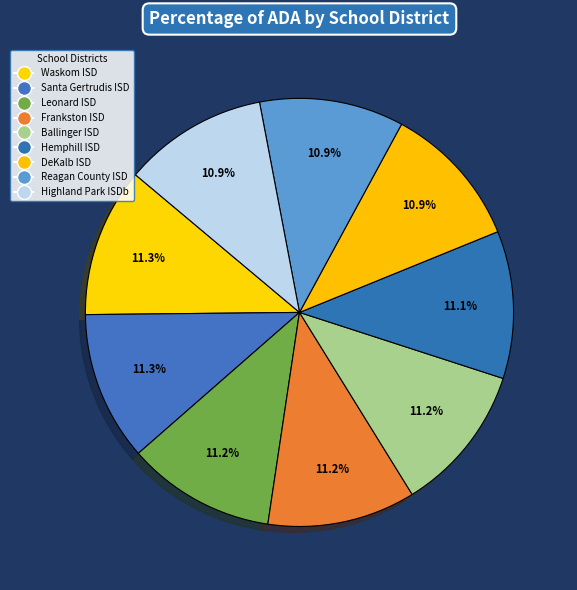

How many slices are in this pie chart?

9